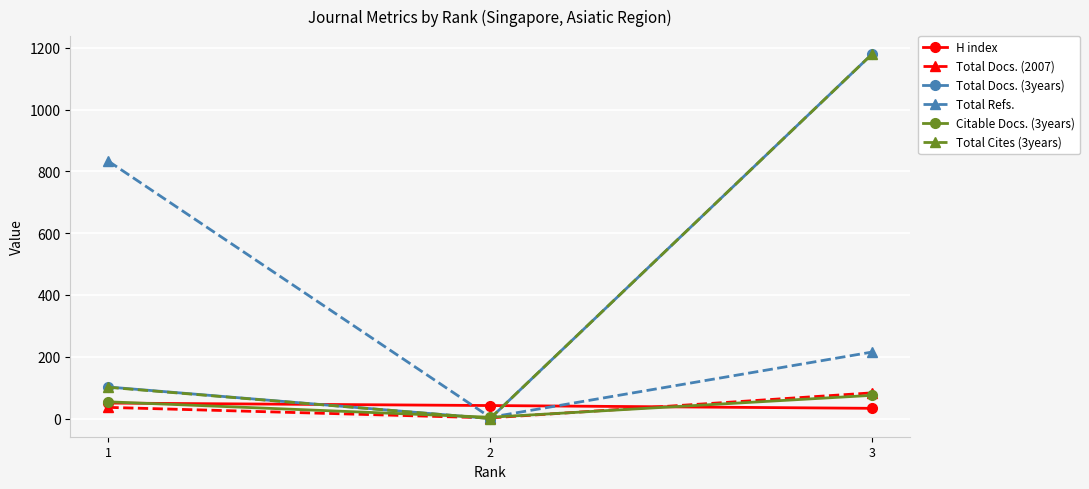

The value of H index at 2 is 42. True or false?

True